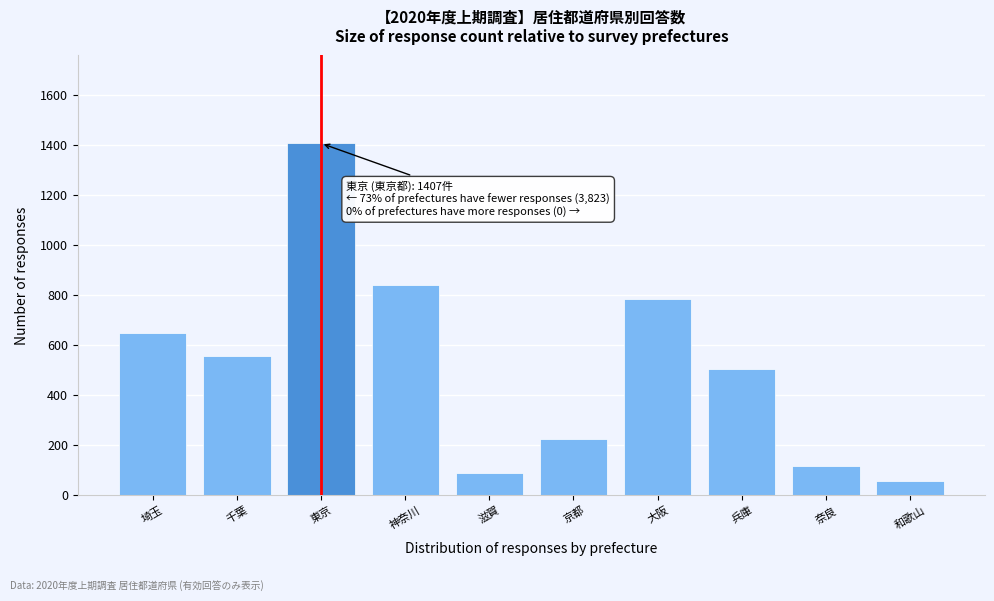

Reading left to right, what are all the values shown in this chart?

埼玉=649	千葉=556	東京=1407	神奈川=840	滋賀=87	京都=226	大阪=786	兵庫=506	奈良=115	和歌山=58